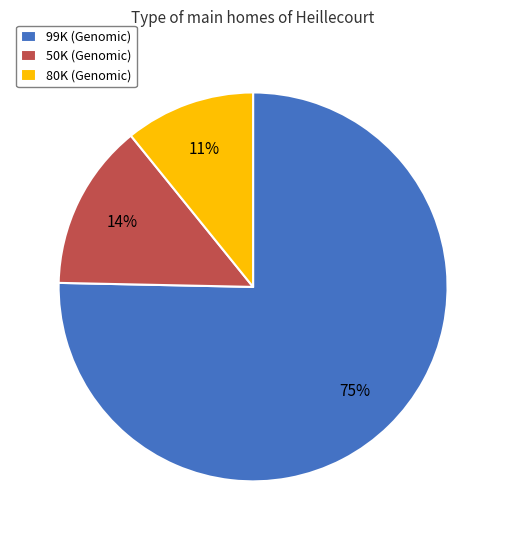

Do 80K and 99K together represent more than half of the pie?

Yes